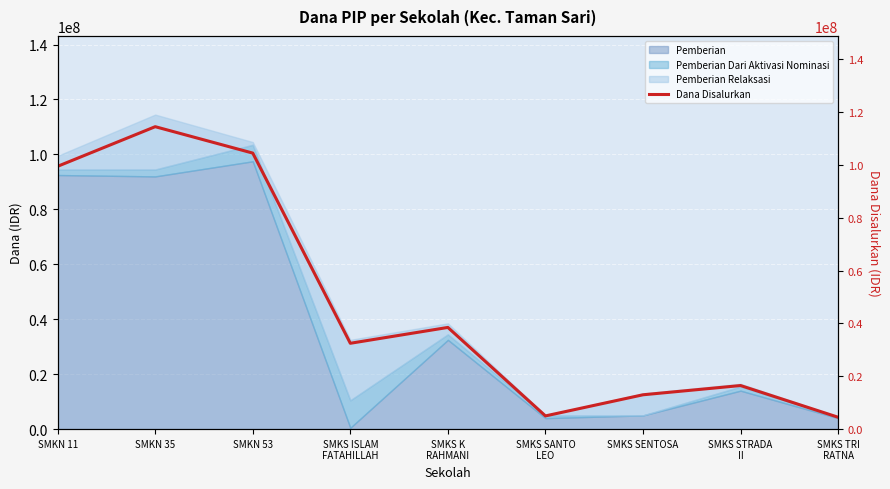

What is the change in value from SMKS K
RAHMANI to SMKS SANTO
LEO?

-33500000